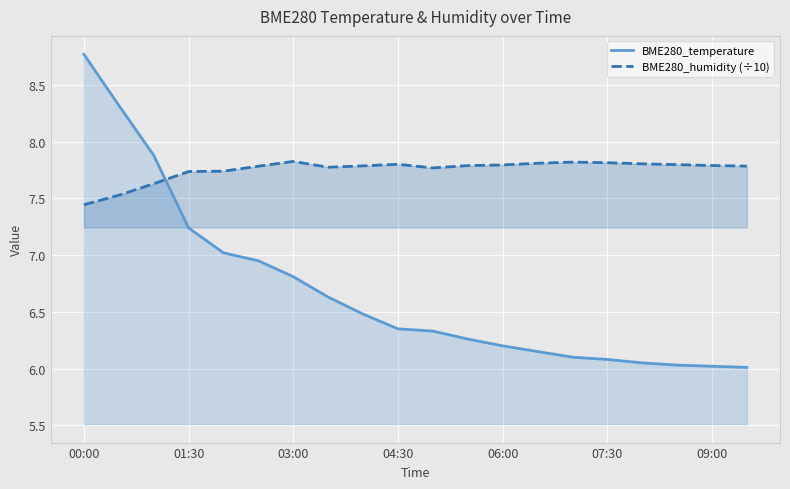

The value of BME280_temperature at 03:00 is 6.8. True or false?

True